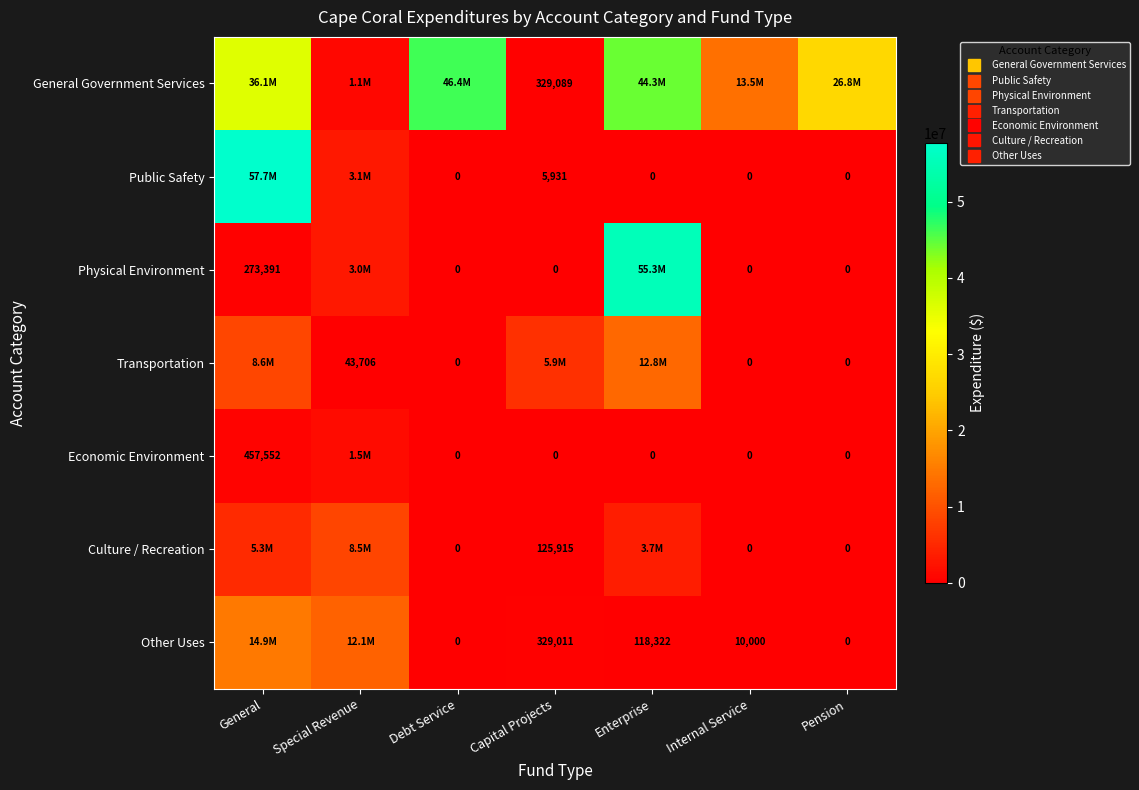

What value does the Other Uses series have at General, to the nearest 50?

14856000